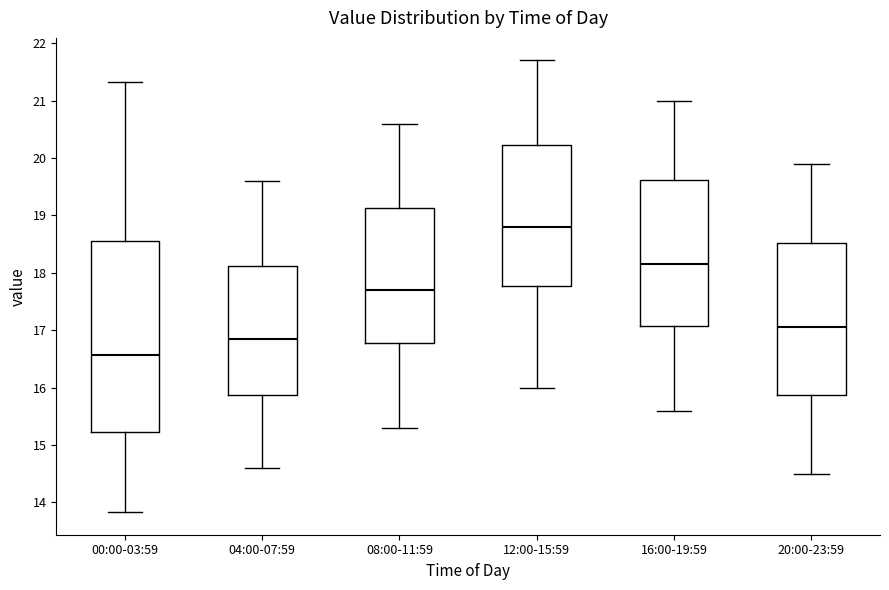

Reading left to right, transcribe this box plot: for each box, give where its median line is, the range the box spans, and where its two whiskers end, as read against the y-axis. The values are not printed on the chart, so give them approximately, as read against the axis.

00:00-03:59: median 16.6, box 15.2 to 18.5, whiskers 13.8 to 21.3
04:00-07:59: median 16.9, box 15.9 to 18.1, whiskers 14.6 to 19.6
08:00-11:59: median 17.7, box 16.8 to 19.1, whiskers 15.3 to 20.6
12:00-15:59: median 18.8, box 17.8 to 20.2, whiskers 16.0 to 21.7
16:00-19:59: median 18.2, box 17.1 to 19.6, whiskers 15.6 to 21.0
20:00-23:59: median 17.1, box 15.9 to 18.5, whiskers 14.5 to 19.9